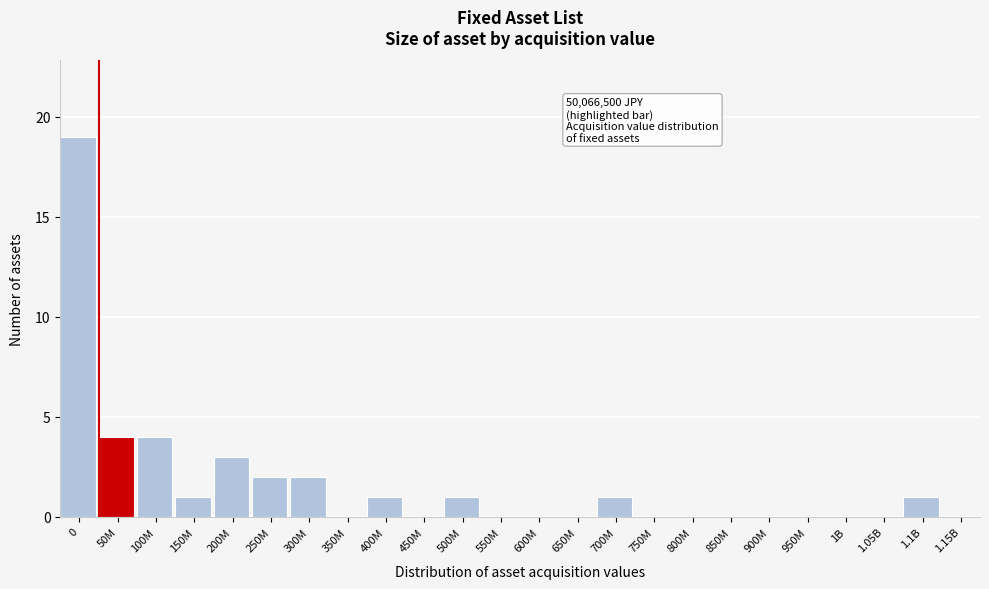

Reading right to left, extract all data points from this chart.

1.15B=0	1.1B=1	1.05B=0	1B=0	950M=0	900M=0	850M=0	800M=0	750M=0	700M=1	650M=0	600M=0	550M=0	500M=1	450M=0	400M=1	350M=0	300M=2	250M=2	200M=3	150M=1	100M=4	50M=4	0=19